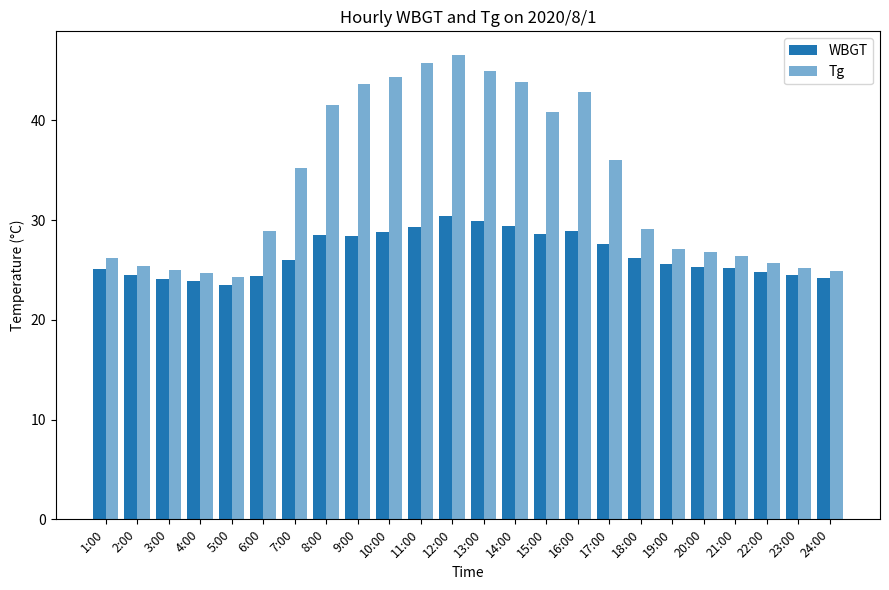

What is the spread (max minus min) of values at 9:00?

15.2